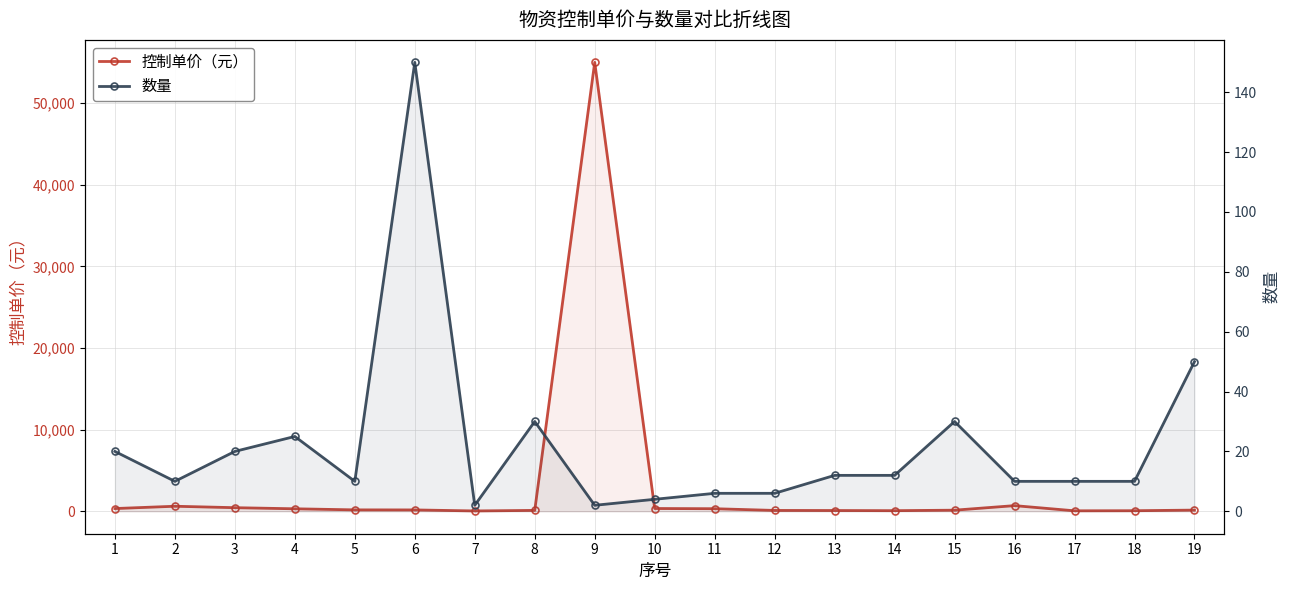

What is the difference between the highest and lowest values at 16?

681.4